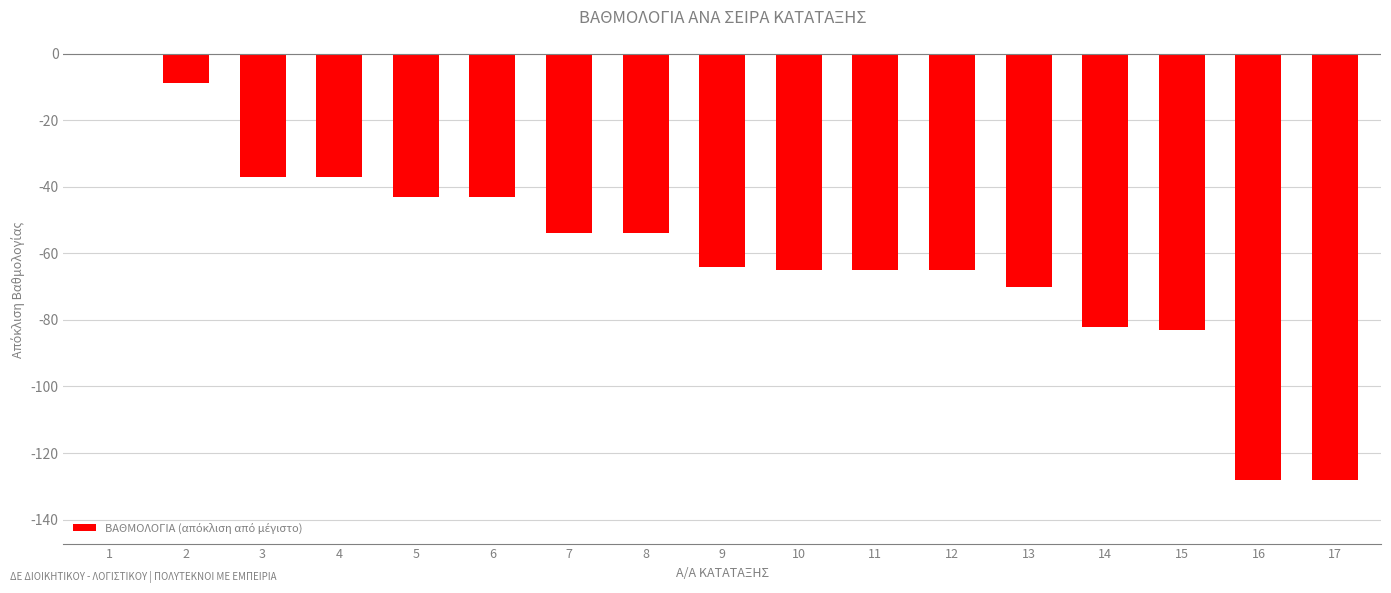

Which label corresponds to the largest value in the chart?

1